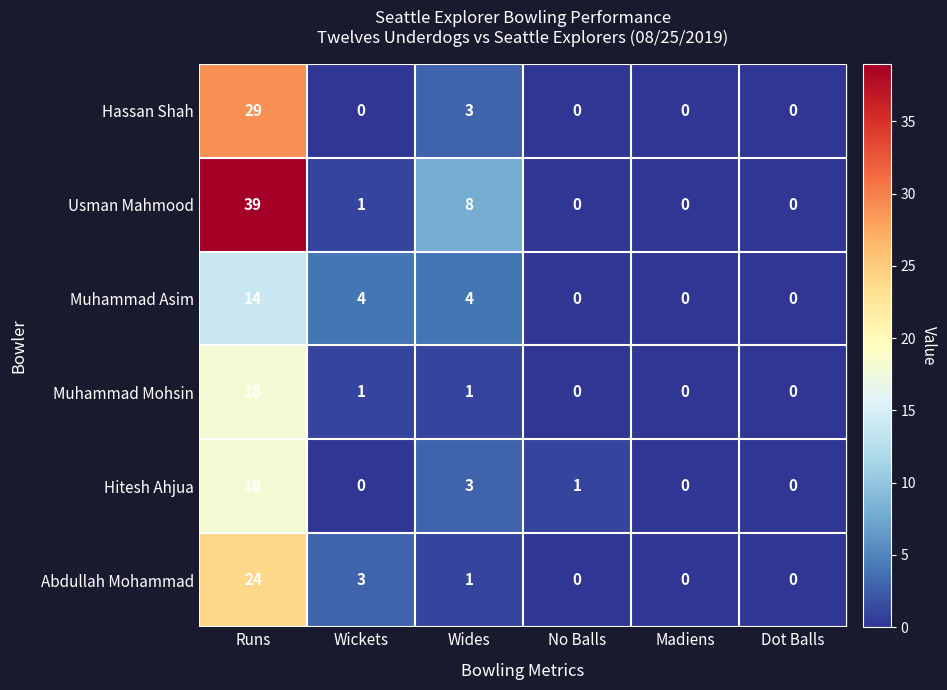

The value of Abdullah Mohammad at Runs is 36. True or false?

False